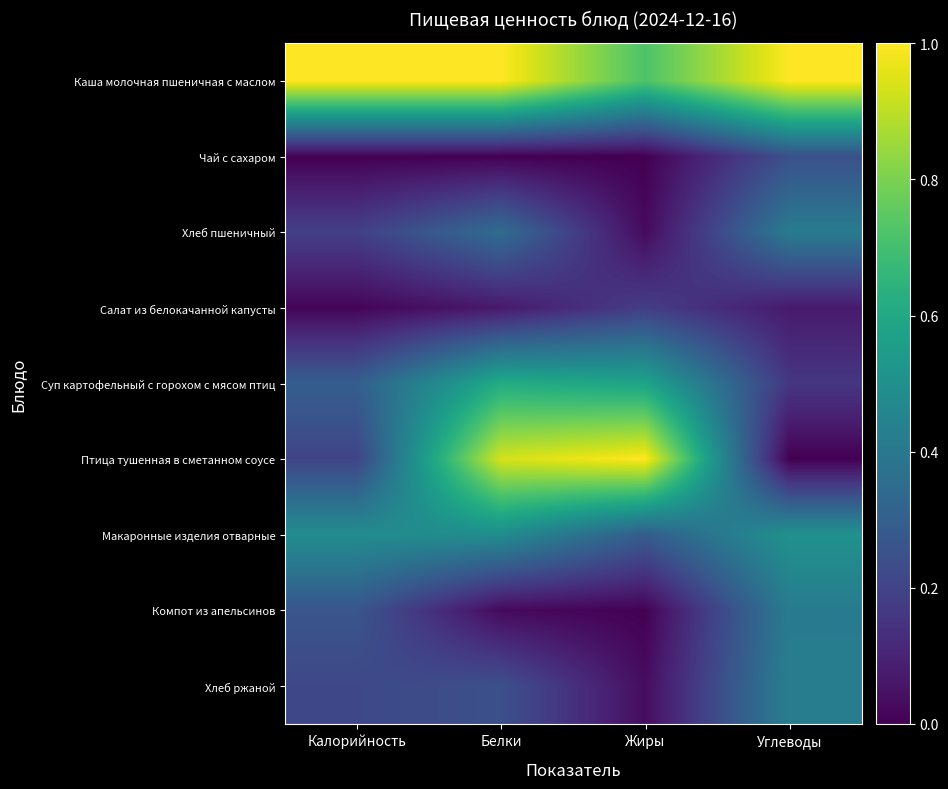

Reading left to right, extract all data points from this chart.

Каша молочная пшеничная с маслом: Калорийность=1.0	Белки=1.0	Жиры=0.7	Углеводы=1.0
Чай с сахаром: Калорийность=0.0	Белки=0.0	Жиры=0.0	Углеводы=0.2
Хлеб пшеничный: Калорийность=0.2	Белки=0.4	Жиры=0.0	Углеводы=0.4
Салат из белокачанной капусты: Калорийность=0.0	Белки=0.1	Жиры=0.2	Углеводы=0.1
Суп картофельный с горохом с мясом птиц: Калорийность=0.3	Белки=0.6	Жиры=0.6	Углеводы=0.2
Птица тушенная в сметанном соусе: Калорийность=0.2	Белки=0.9	Жиры=1.0	Углеводы=0.0
Макаронные изделия отварные: Калорийность=0.5	Белки=0.5	Жиры=0.3	Углеводы=0.5
Компот из апельсинов: Калорийность=0.3	Белки=0.0	Жиры=0.0	Углеводы=0.4
Хлеб ржаной: Калорийность=0.2	Белки=0.2	Жиры=0.0	Углеводы=0.4